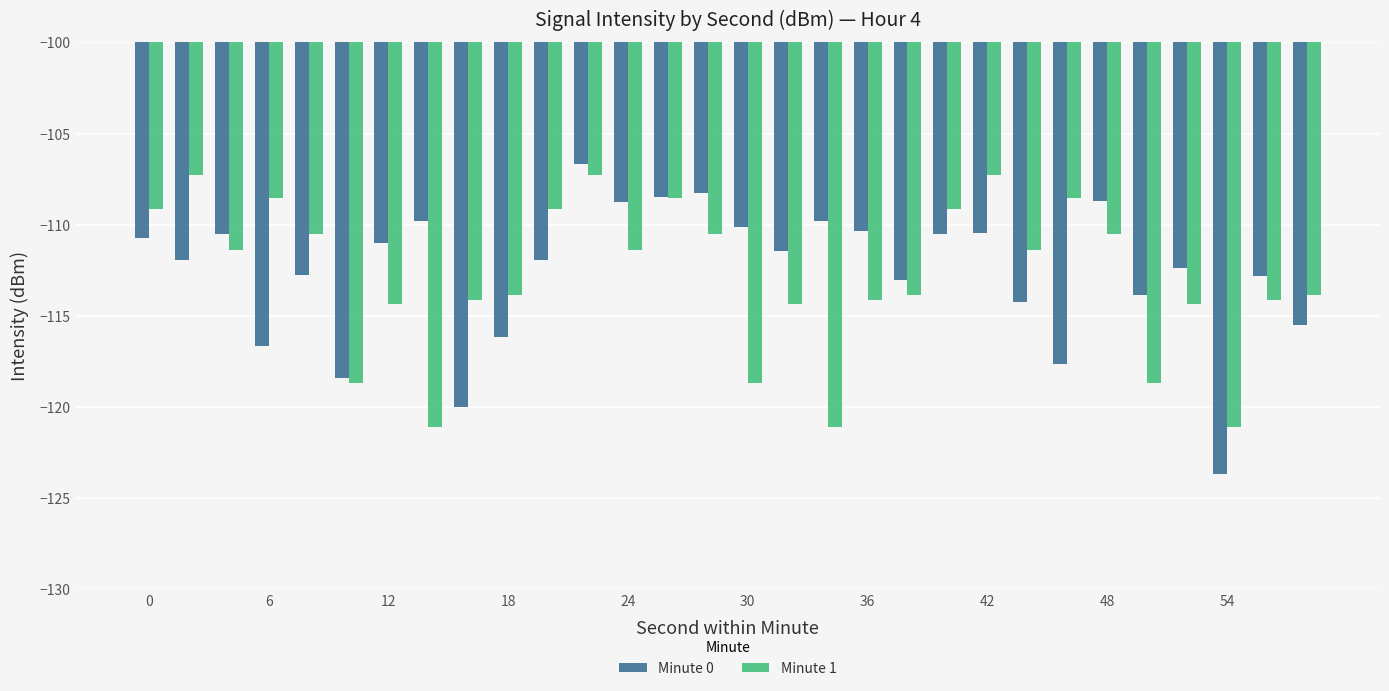

How many bars are there in total?

60